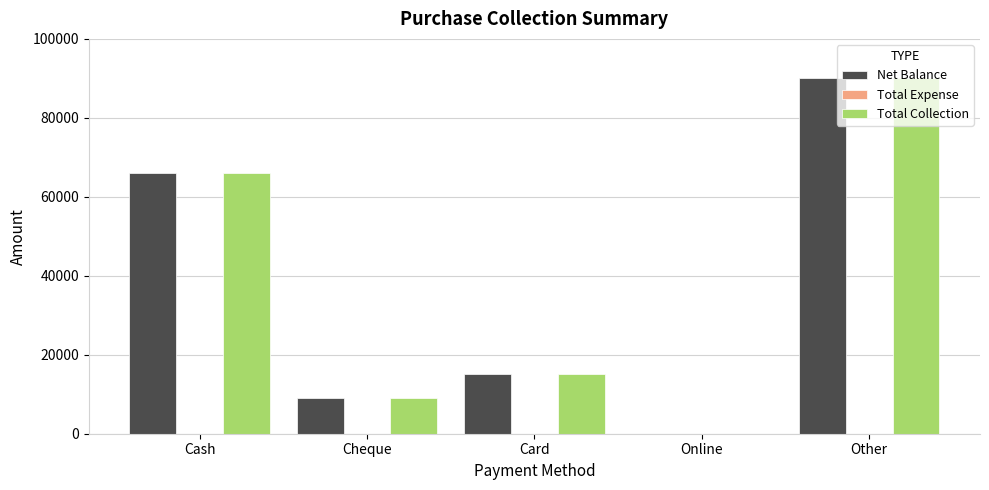

What is the sum of all Net Balance values?

180400